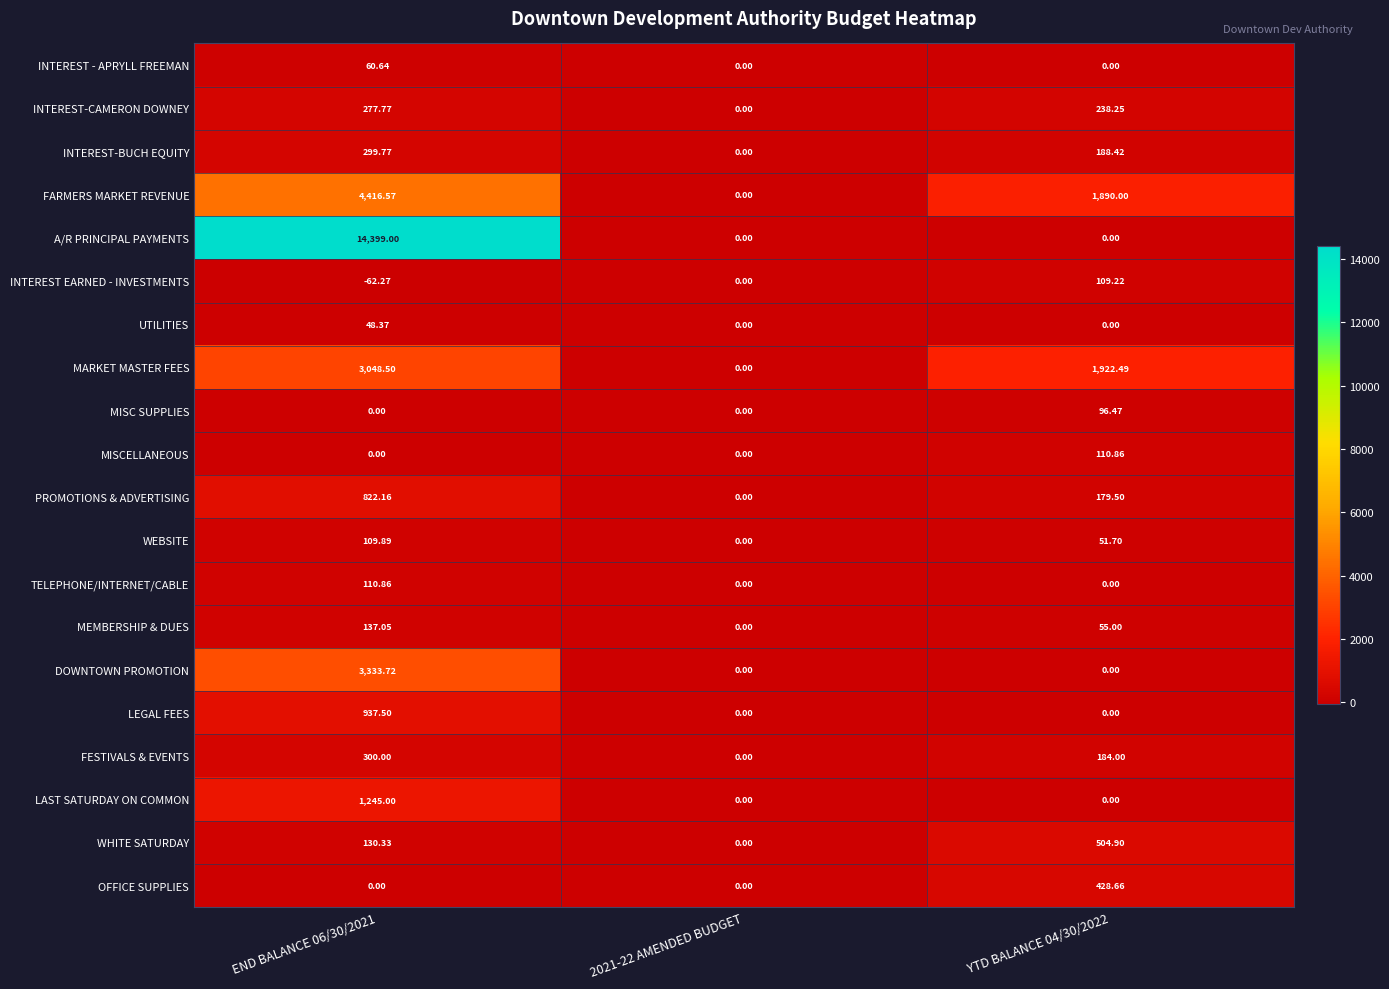

At which category does the chart reach its minimum across all series?

END BALANCE 06/30/2021